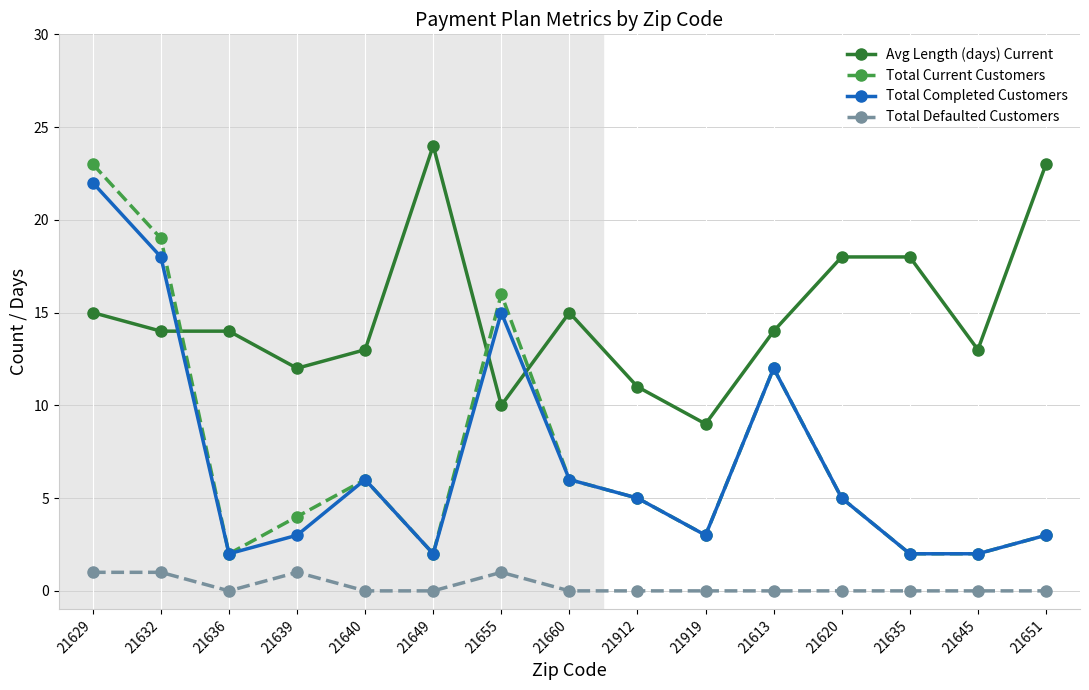

True or false: Total Defaulted Customers and Total Current Customers cross at least once.

False